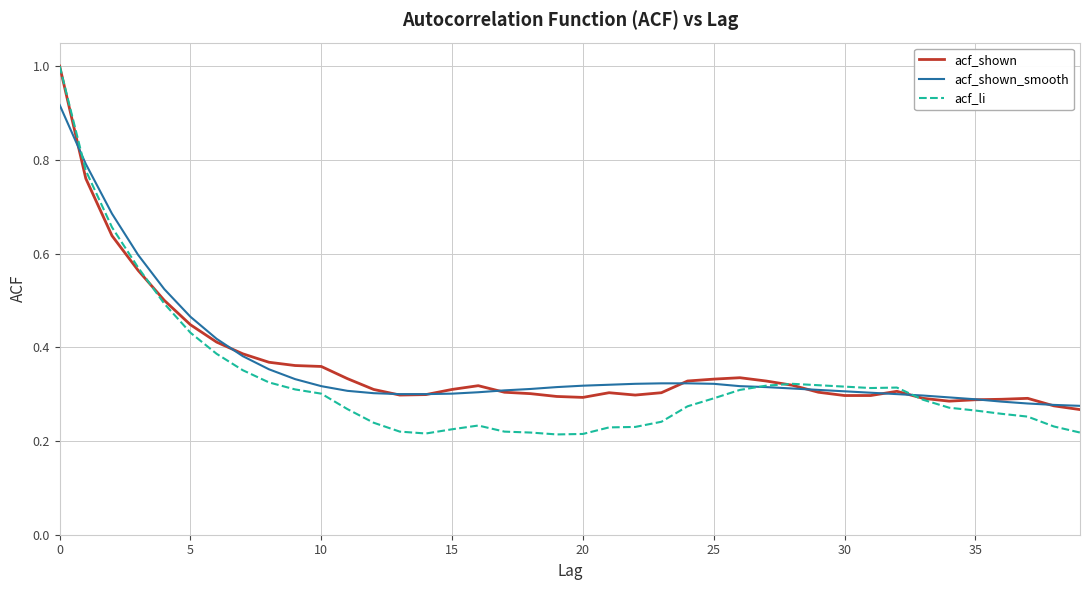

What is the highest value of the acf_li series?

1.0